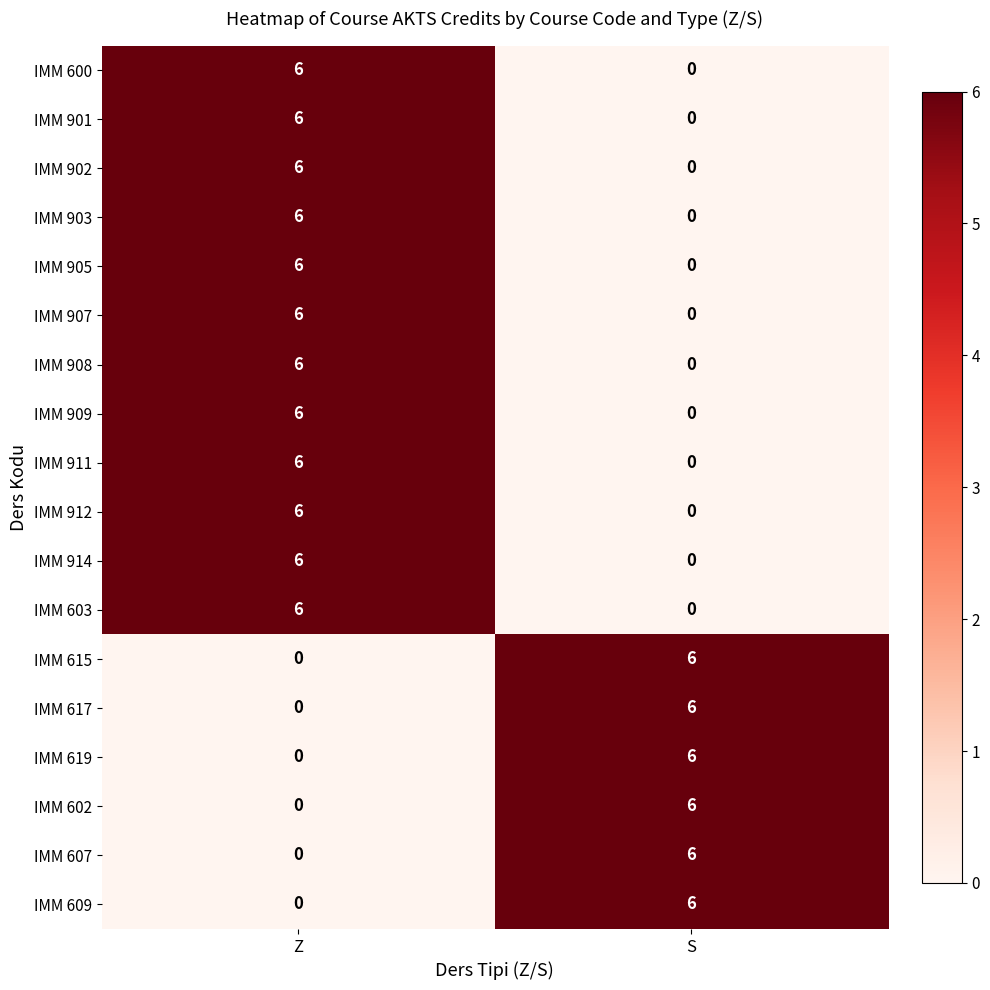

True or false: IMM 914 has a value of 9 at Z.

False